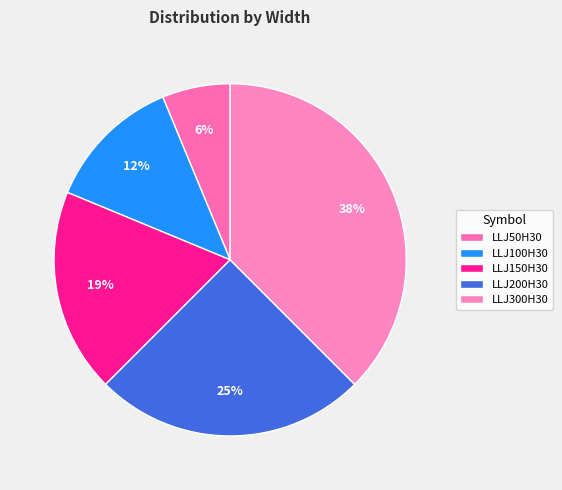

What is the smallest slice in the pie chart?

LLJ50H30